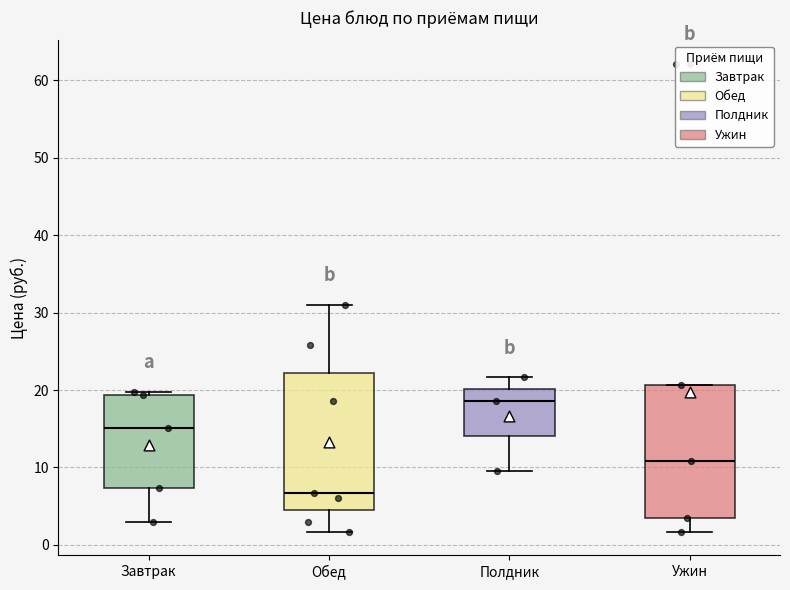

Reading left to right, read every box against the y-axis: the position of its median line, the range the box covers, and the ends of its whiskers. The values are not printed on the chart, so give them approximately, as read against the axis.

Завтрак: median 15, box 7 to 19, whiskers 3 to 20
Обед: median 7, box 4 to 22, whiskers 2 to 31
Полдник: median 19, box 14 to 20, whiskers 10 to 22
Ужин: median 11, box 3 to 21, whiskers 2 to 21